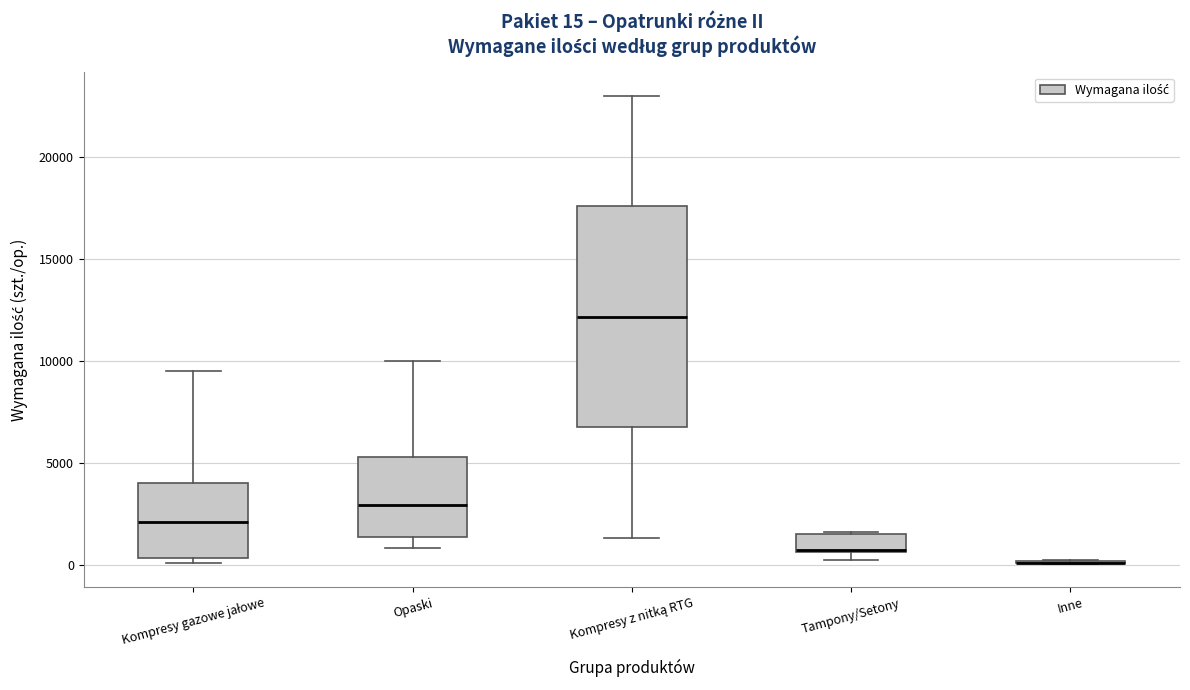

Which box is the tallest, from its lower edge to its upper edge?

Kompresy z nitką RTG